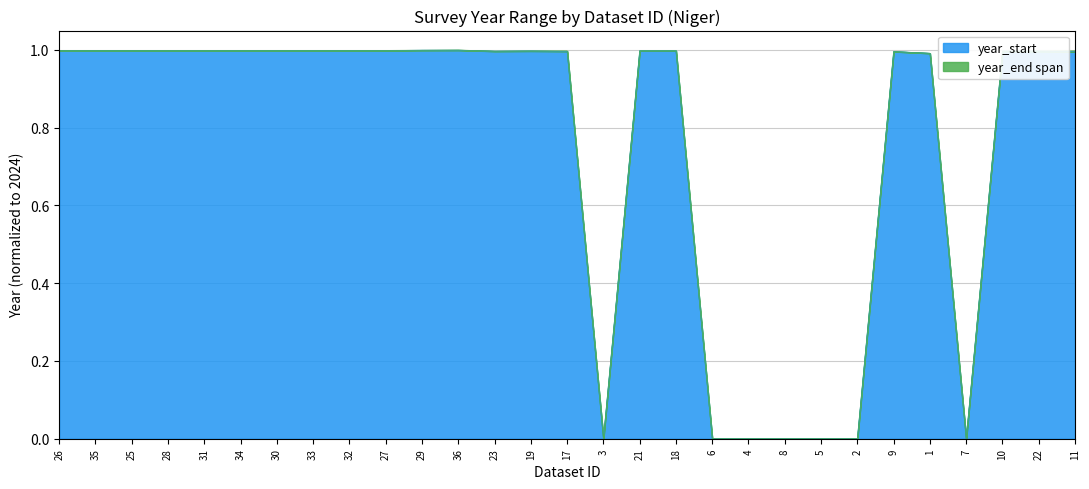

True or false: year_start has a value of 0.0 at 4.

True